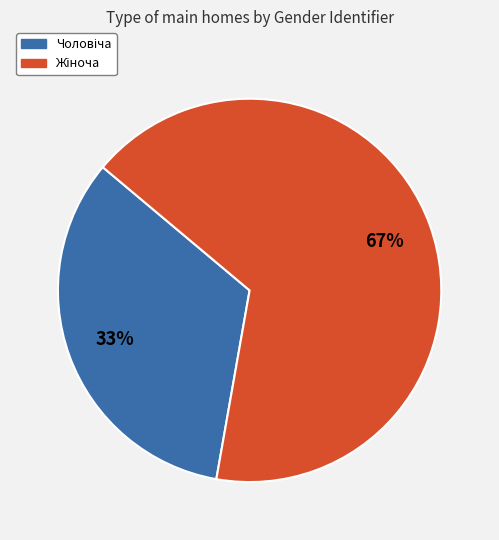

Count the number of slices in the pie.

2